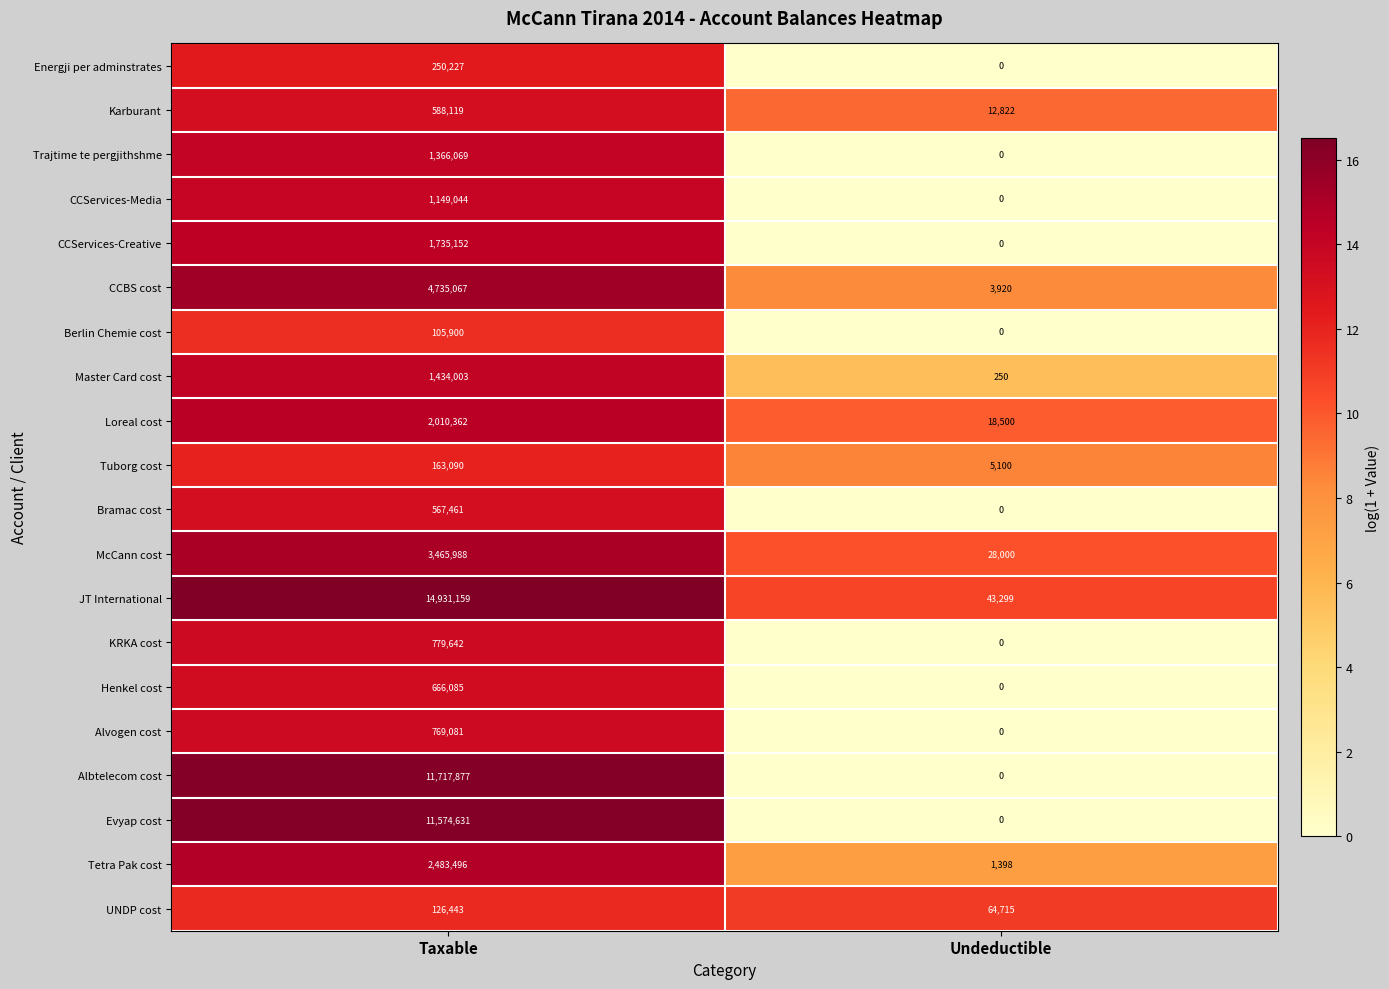

Which series has the widest spread of values?

JT International